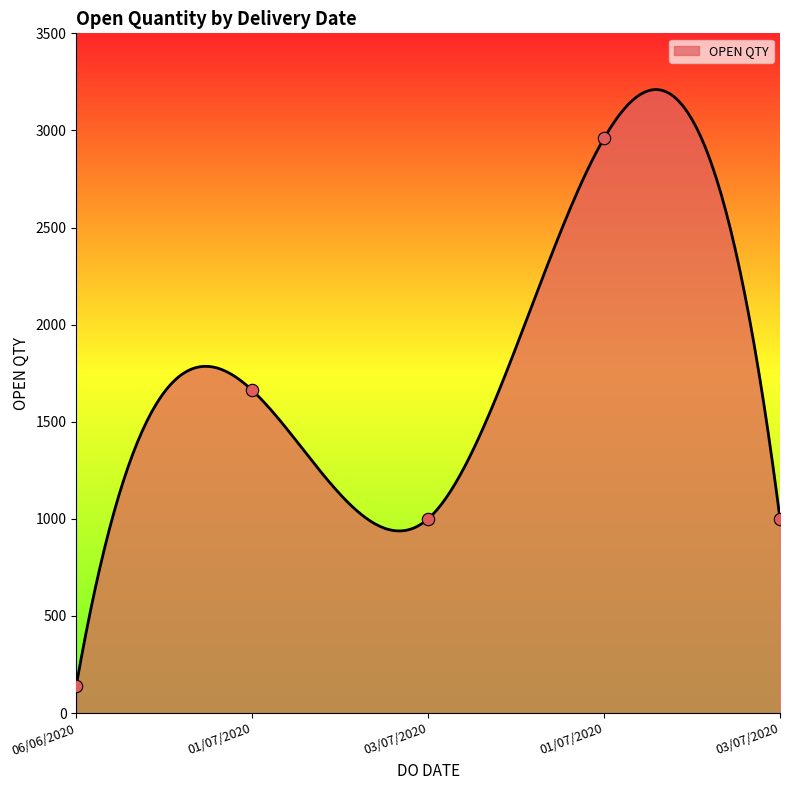

Which has a higher value, 03/07/2020 or 03/07/2020?

03/07/2020